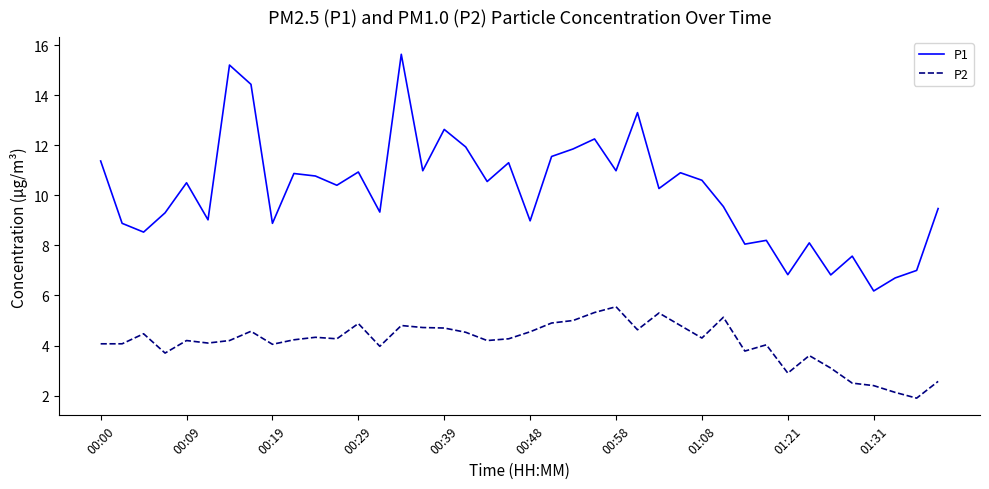

What is the highest value of the P1 series?

15.6